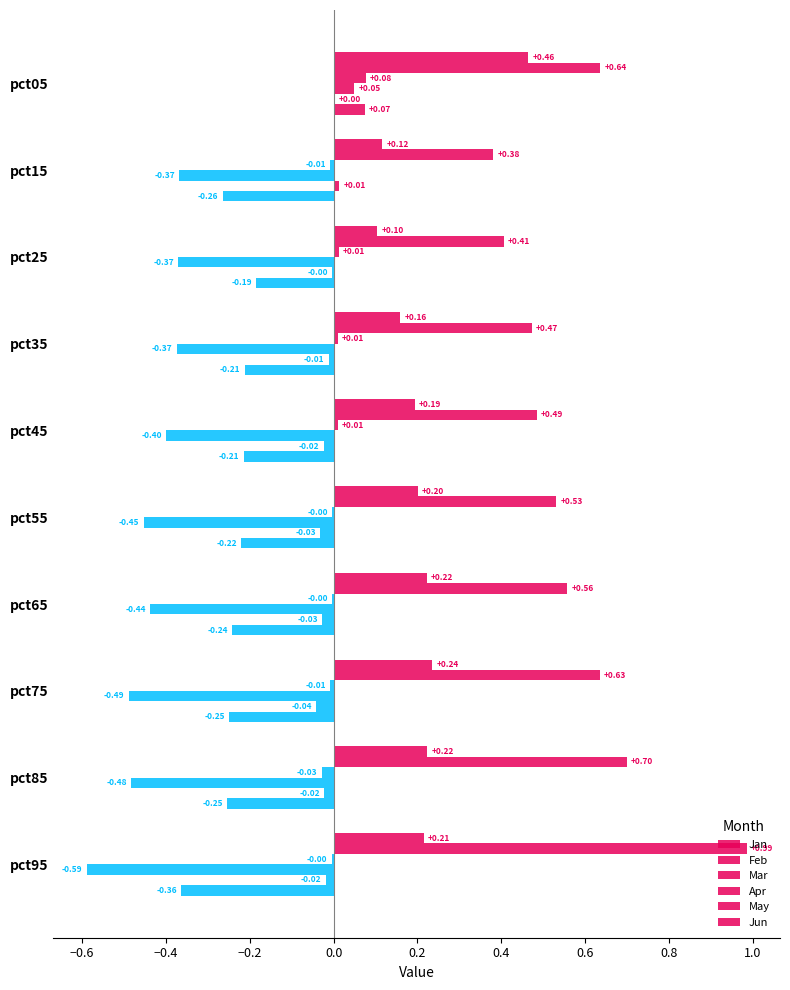

What is the difference between the maximum and second lowest values in the Feb series?

0.6